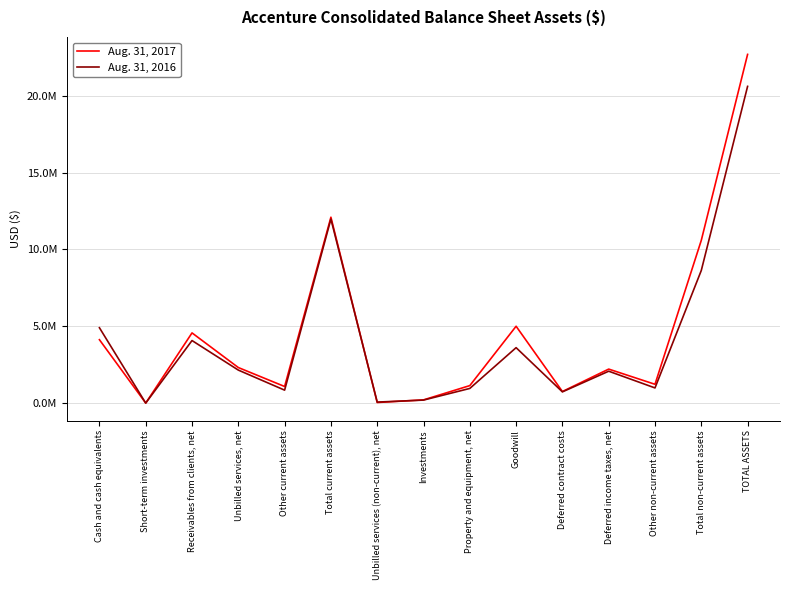

Is this an area chart (filled region under the line)?

No